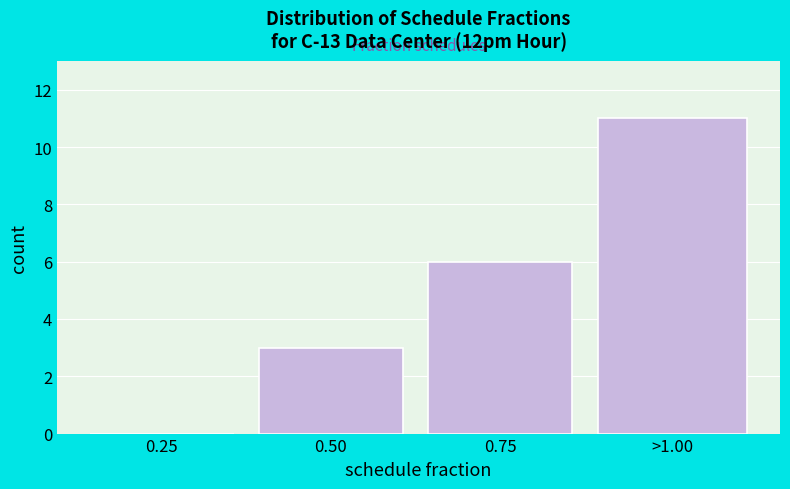

Reading left to right, list all the values displayed in this chart.

0.25=0	0.50=3	0.75=6	>1.00=11